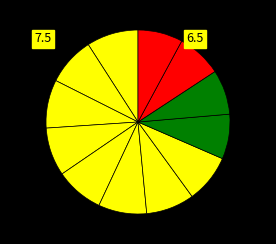

Is there any slice that represents more than half of the pie?

No